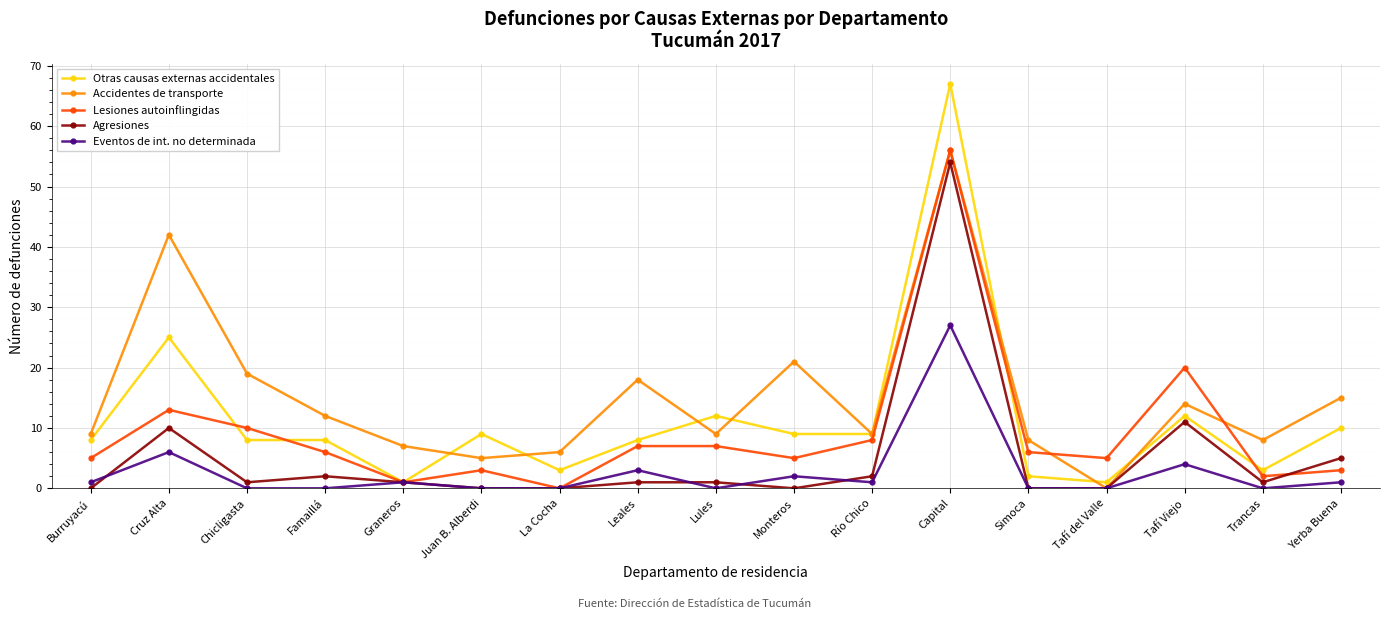

Is it true that Eventos de int. no determinada equals -11 at Lules?

False